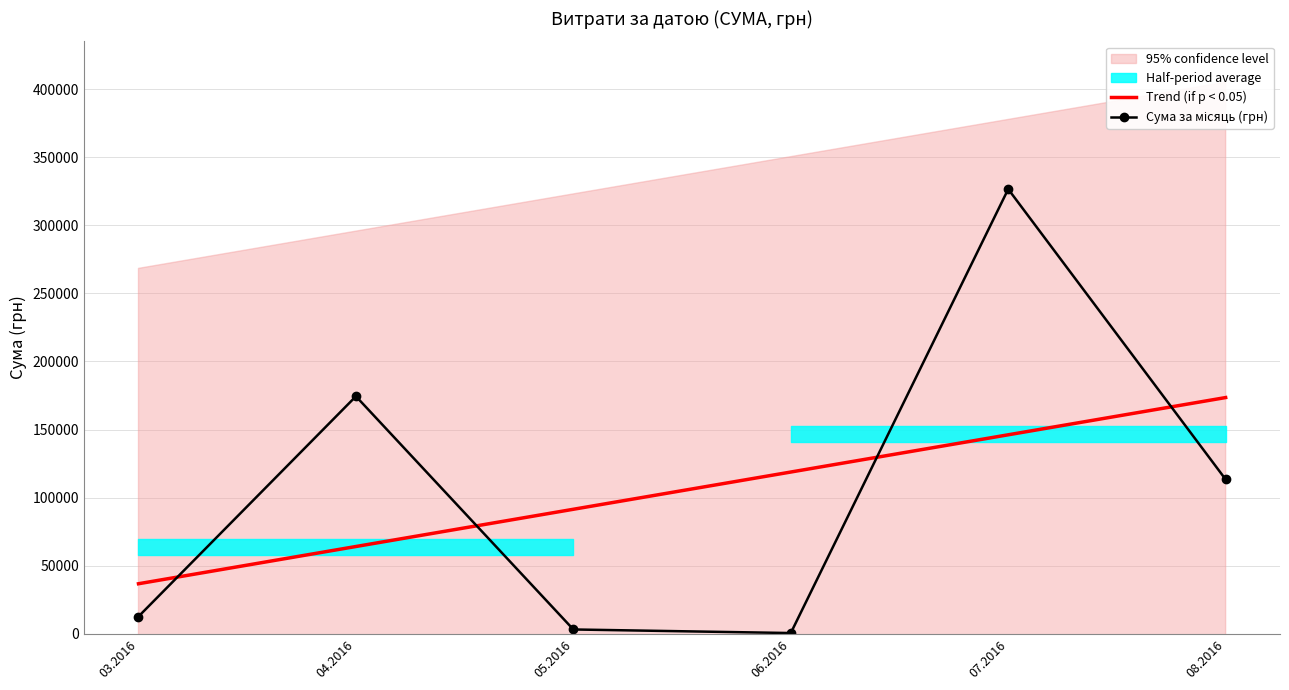

After their last crossing, which series has the higher values: Сума за місяць (грн) or Trend (if p < 0.05)?

Trend (if p < 0.05)